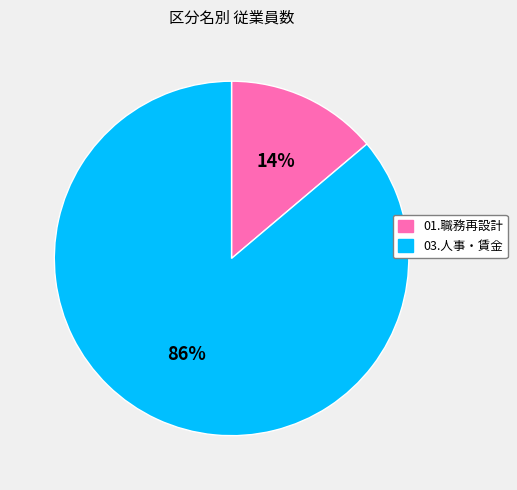

To the nearest percent, what percentage of the pie is 01.職務再設計?

14%